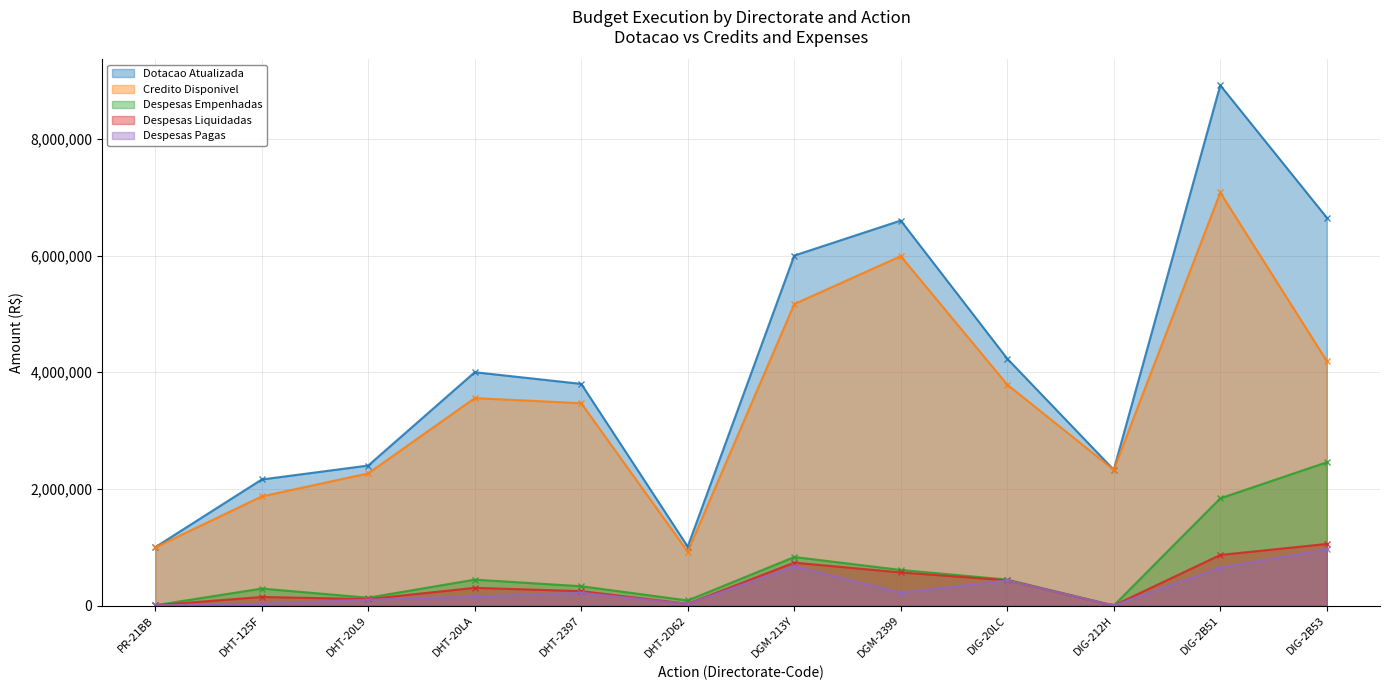

The Despesas Pagas series shows 218353.4 at DHT-2397. True or false?

True